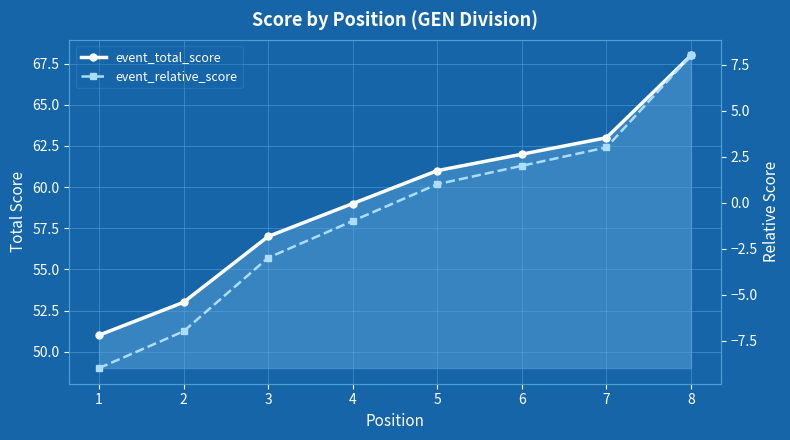

Between 5 and 4, which is larger?

5